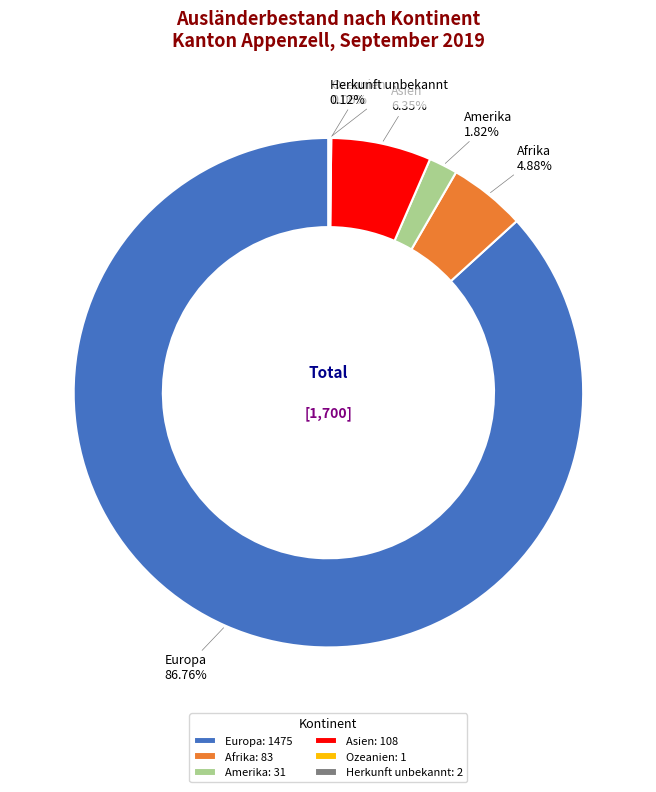

True or false: Amerika accounts for 2% of the total.

True